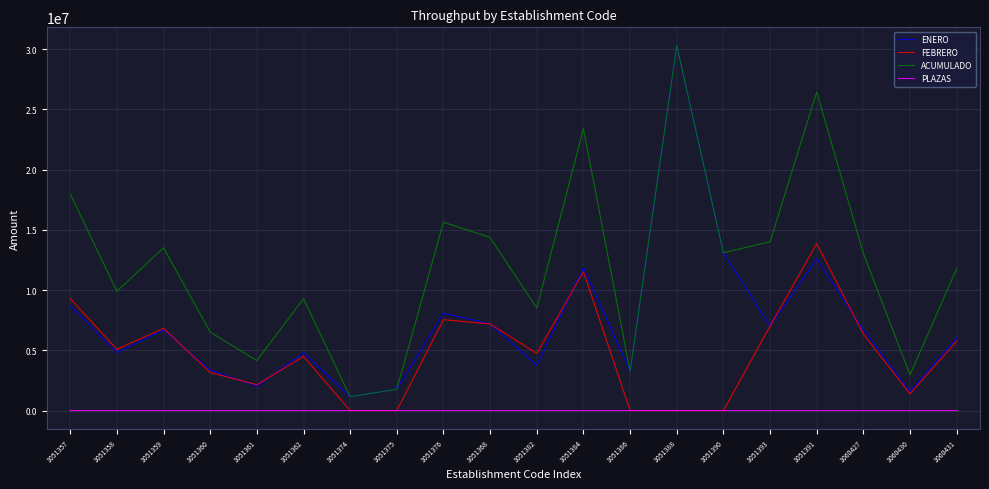

True or false: ENERO and PLAZAS intersect in this chart.

False